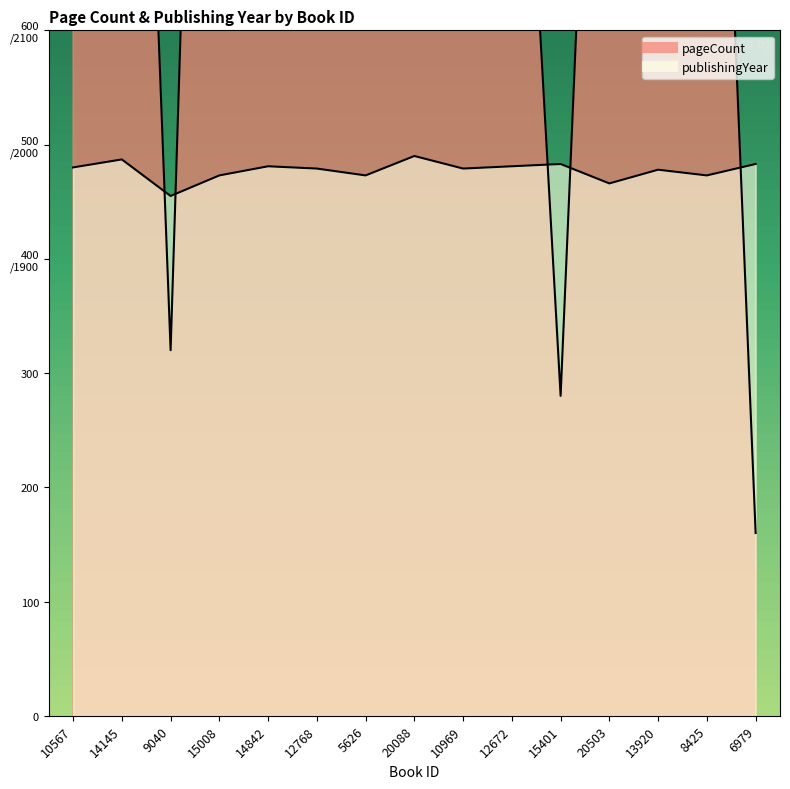

What is the label of the 12th point from the right?

15008